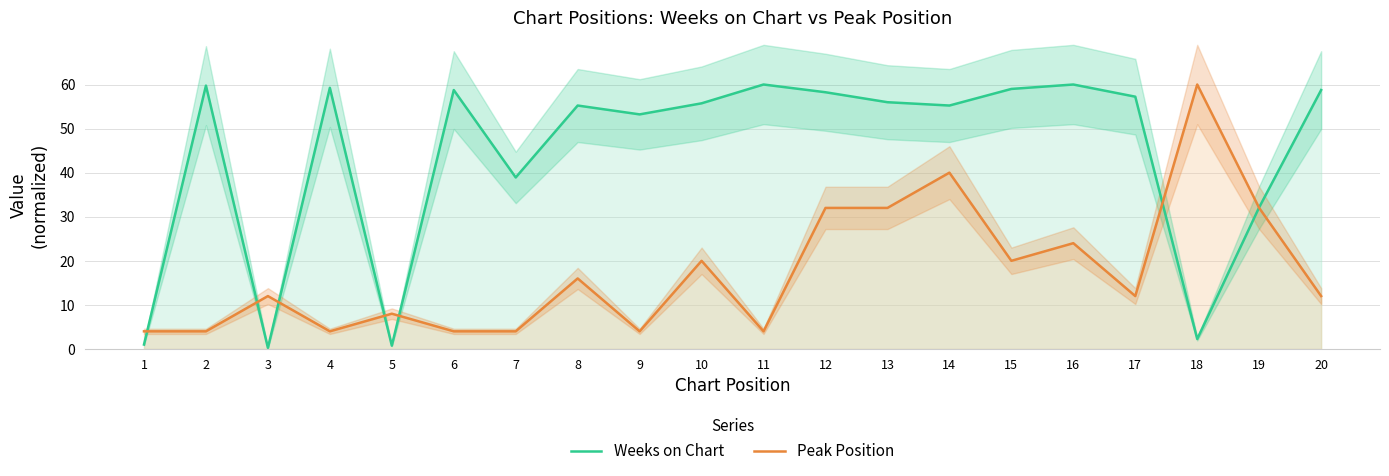

What is the sum of the Weeks on Chart values at 17 and 7?

96.2